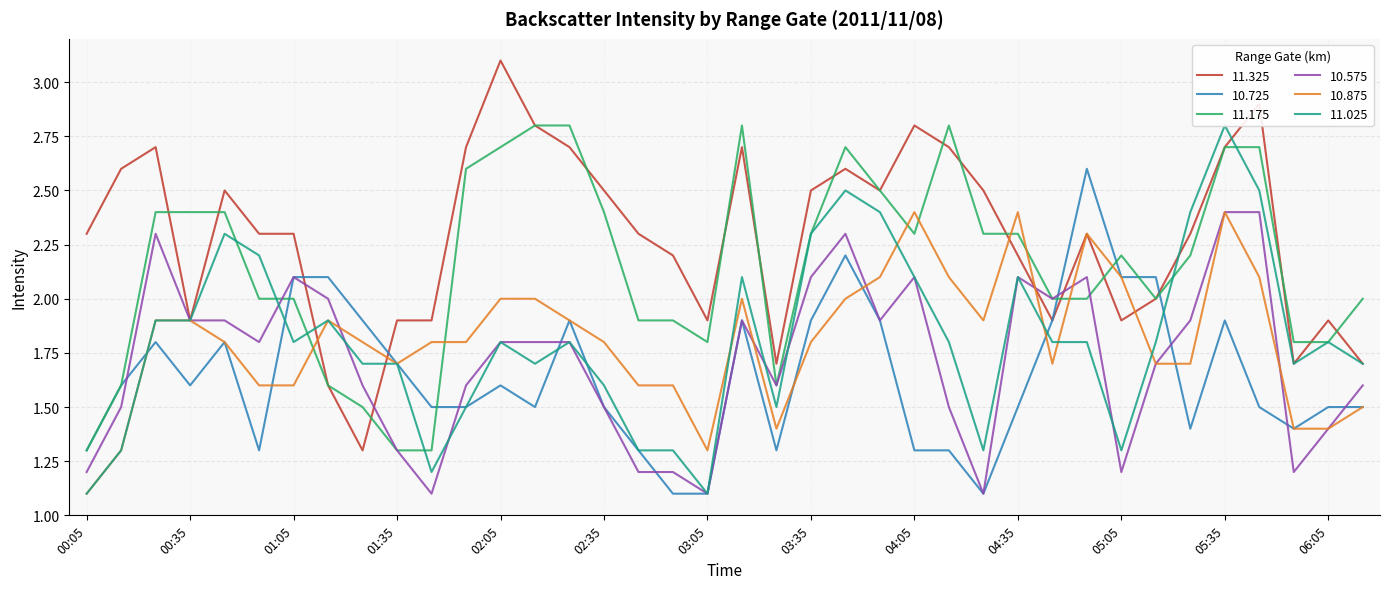

Which series changed the most between 00:25 and 00:45?

10.575